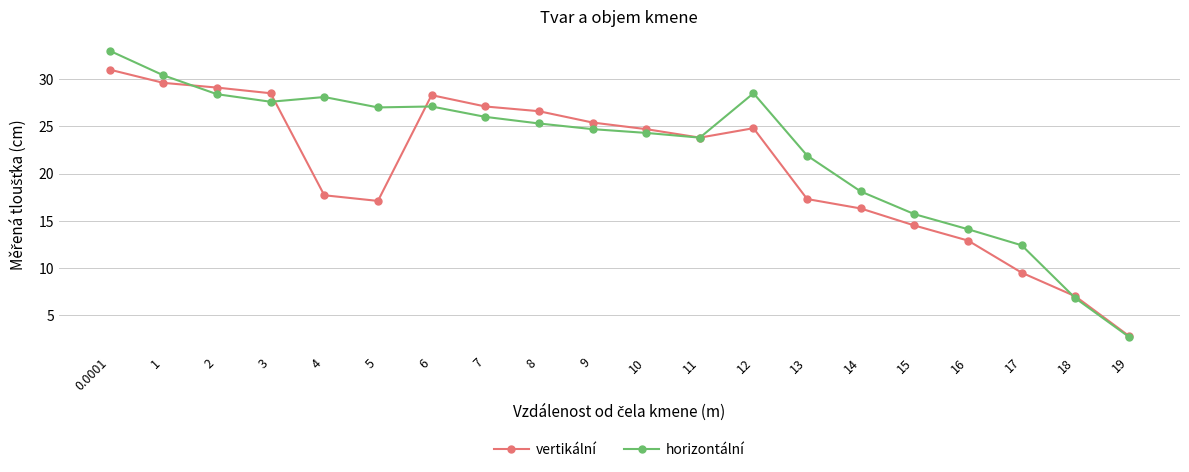

How many interior local peaks does the vertikální series have?

2